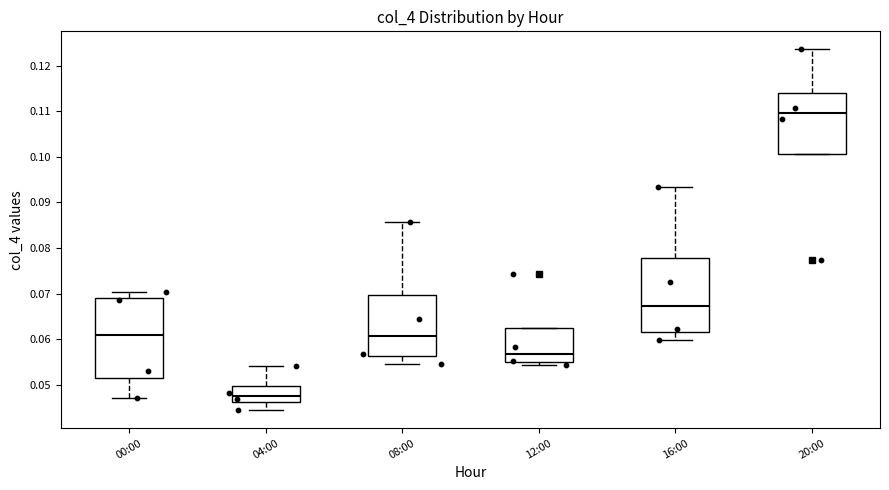

Reading left to right, read every box against the y-axis: the position of its median line, the range the box covers, and the ends of its whiskers. The values are not printed on the chart, so give them approximately, as read against the axis.

00:00: median 0.061, box 0.052 to 0.069, whiskers 0.047 to 0.070
04:00: median 0.048, box 0.046 to 0.050, whiskers 0.044 to 0.054
08:00: median 0.061, box 0.056 to 0.070, whiskers 0.054 to 0.086
12:00: median 0.057, box 0.055 to 0.062, whiskers 0.054 to 0.062
16:00: median 0.067, box 0.062 to 0.078, whiskers 0.060 to 0.093
20:00: median 0.110, box 0.101 to 0.114, whiskers 0.101 to 0.124